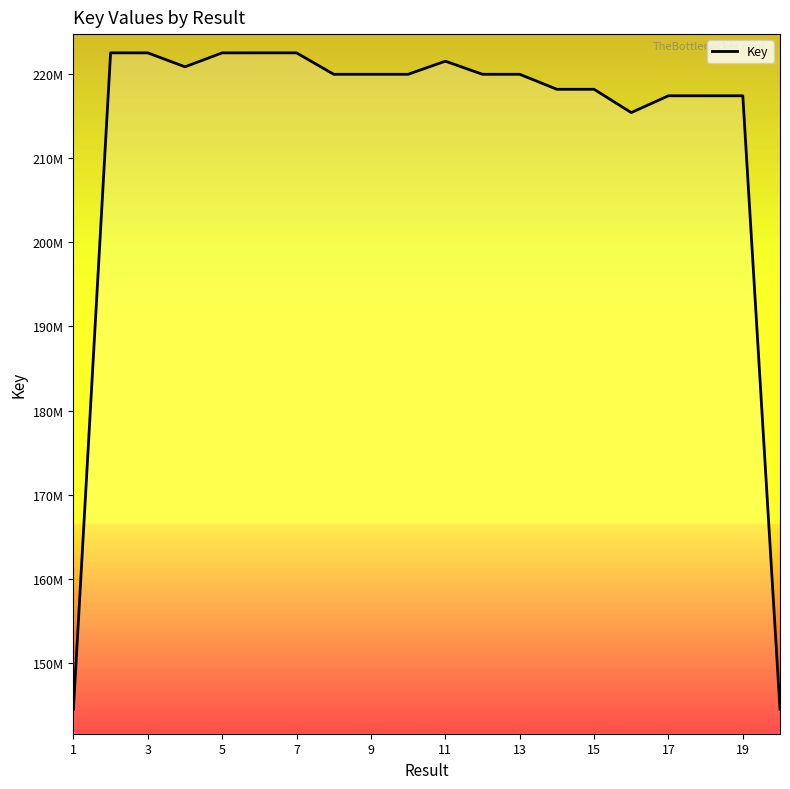

Does the chart display data point markers on the line(s)?

No